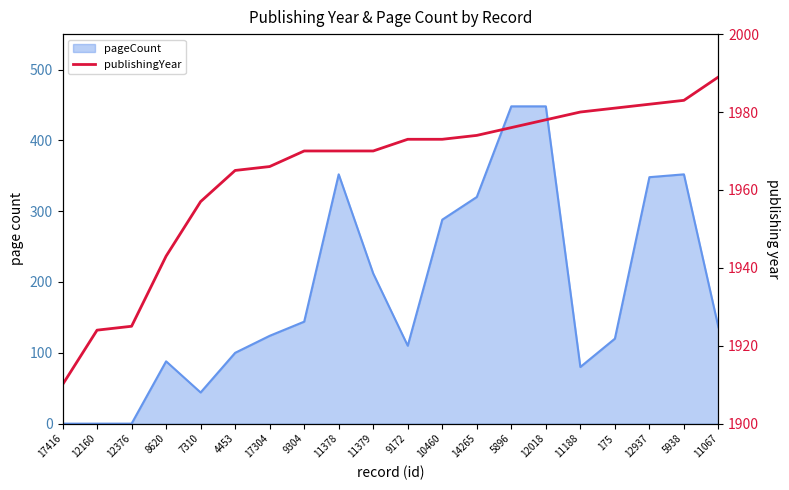

How many data points are less than 1973?

10